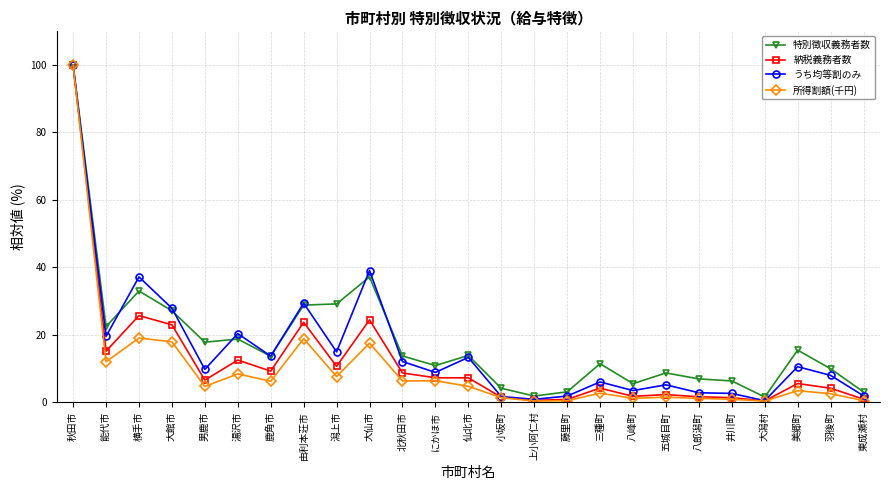

What is the sum of all 所得割額(千円) values?

244.3